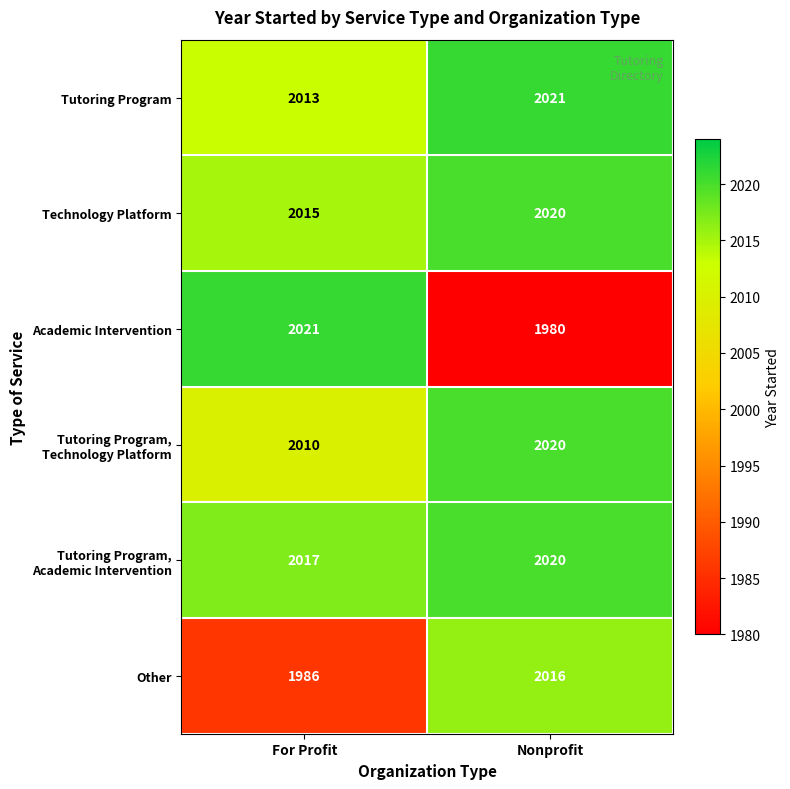

Is it true that Tutoring Program equals 1076 at Nonprofit?

False